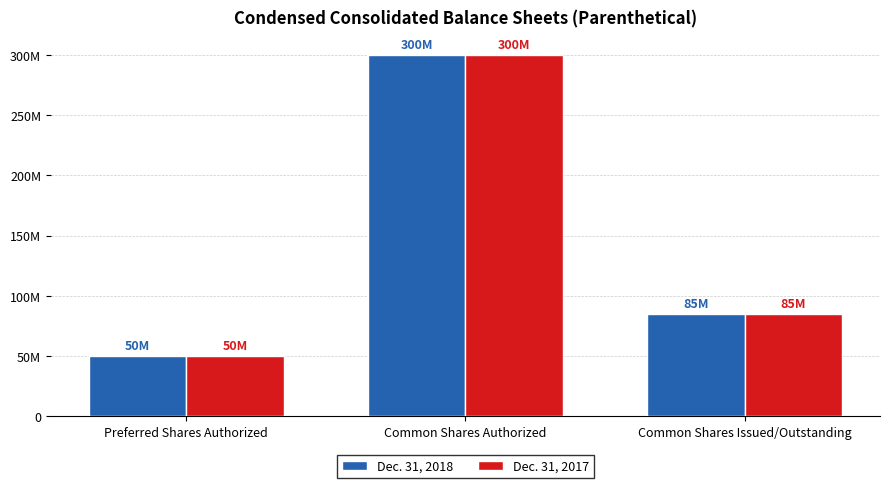

What is the value of the Dec. 31, 2018 bar at the 3rd from the left?

85103673